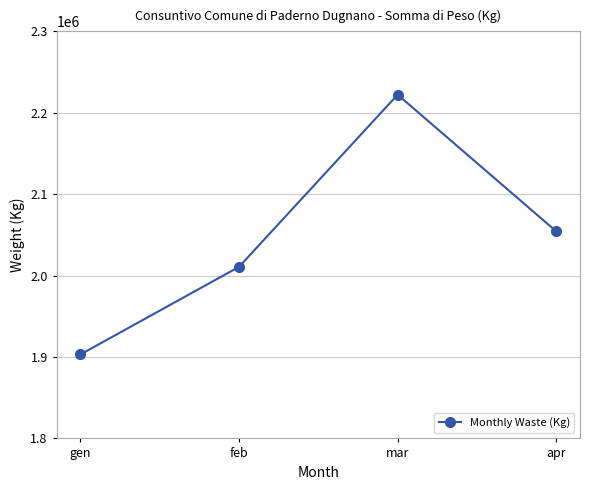

What is the difference between the values at apr and feb?

43588